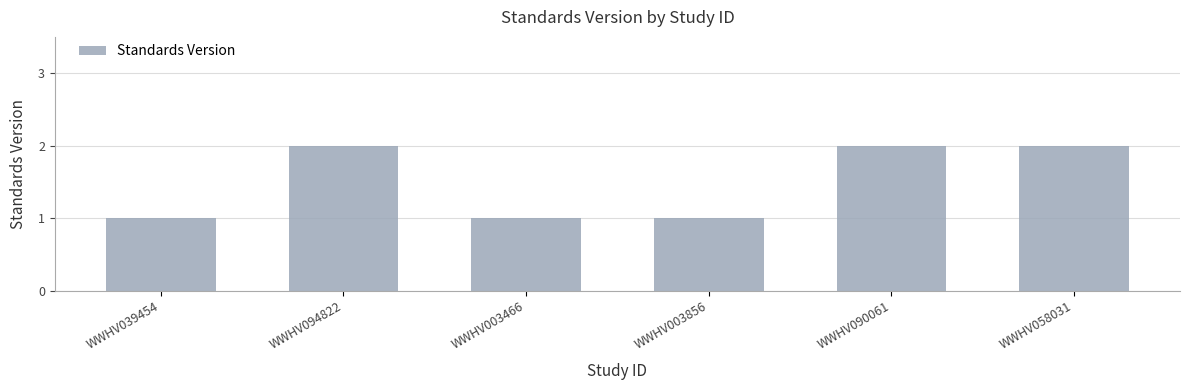

What is the ratio of the value at WWHV094822 to the value at WWHV058031?

1.0